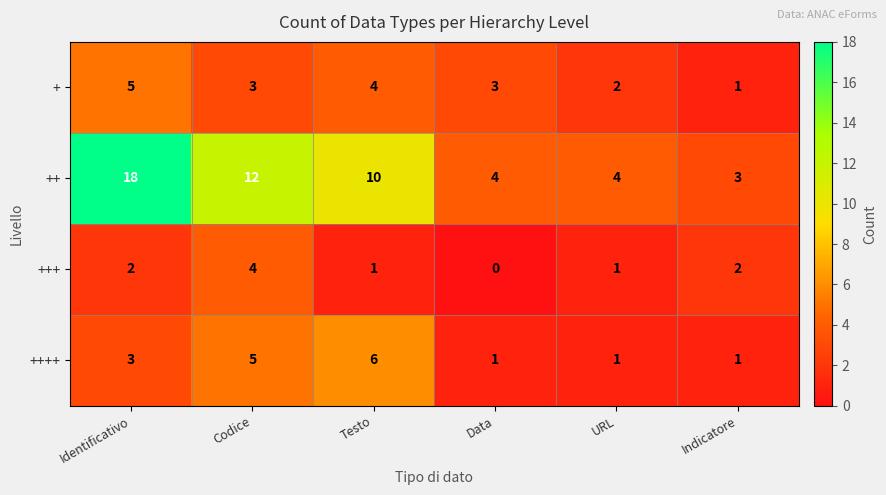

Reading left to right, extract all data points from this chart.

+: Identificativo=5	Codice=3	Testo=4	Data=3	URL=2	Indicatore=1
++: Identificativo=18	Codice=12	Testo=10	Data=4	URL=4	Indicatore=3
+++: Identificativo=2	Codice=4	Testo=1	Data=0	URL=1	Indicatore=2
++++: Identificativo=3	Codice=5	Testo=6	Data=1	URL=1	Indicatore=1